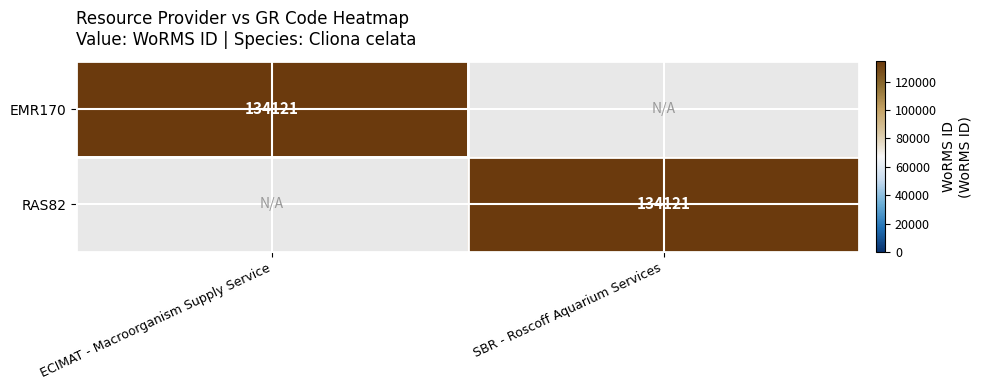

Is it true that RAS82 equals 134121 at SBR - Roscoff Aquarium Services?

True